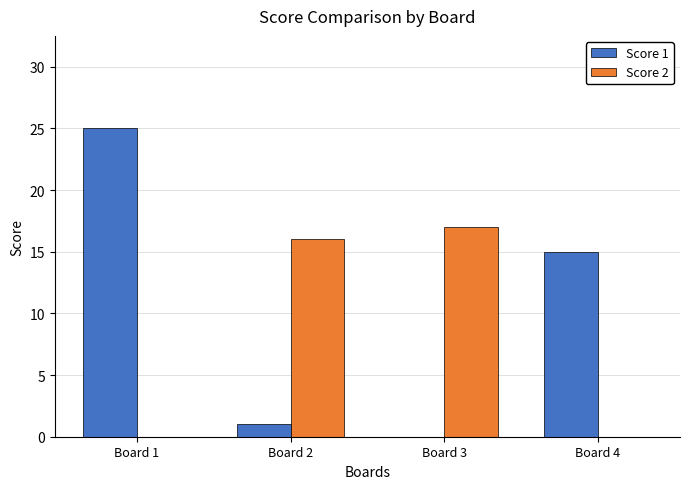

Is it true that Score 2 equals 16 at Board 2?

True